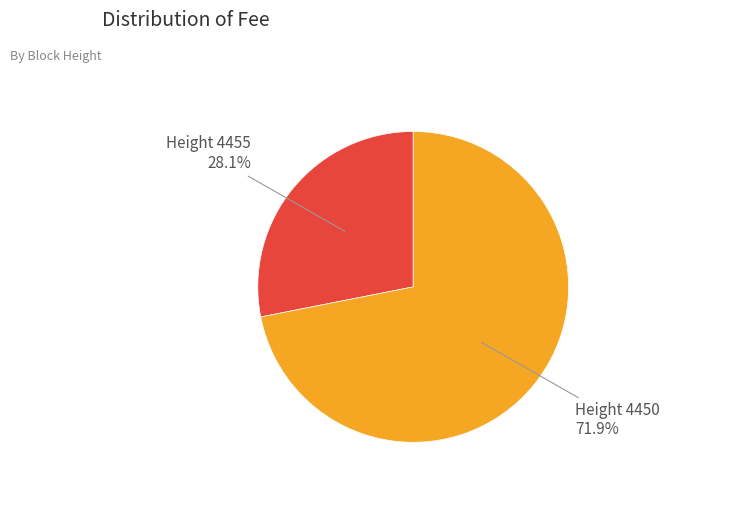

Is there a majority slice in this chart?

Yes